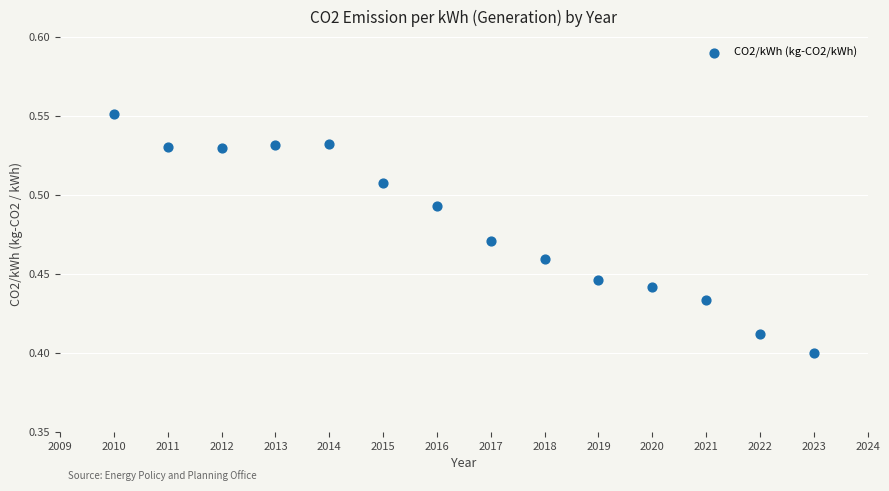

What is the range of X values (max minus min)?

13.0